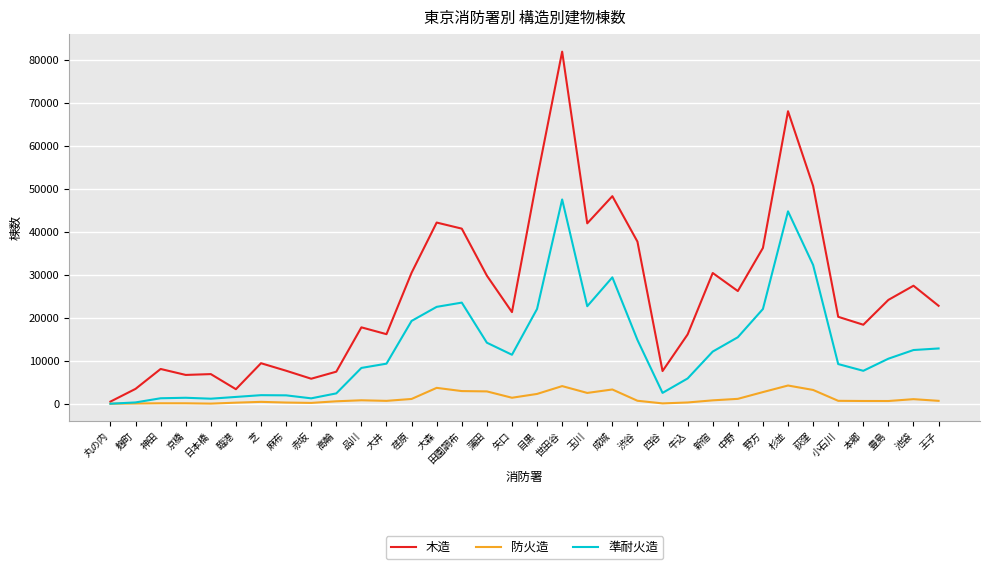

What is the difference between the highest and lowest values at 蒲田?

26901